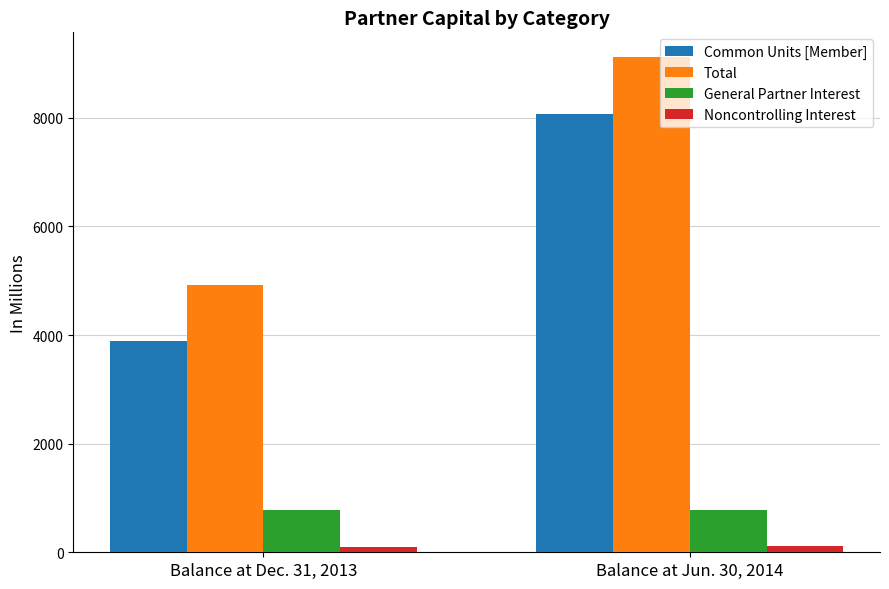

Which series has the largest range (max minus min)?

Total